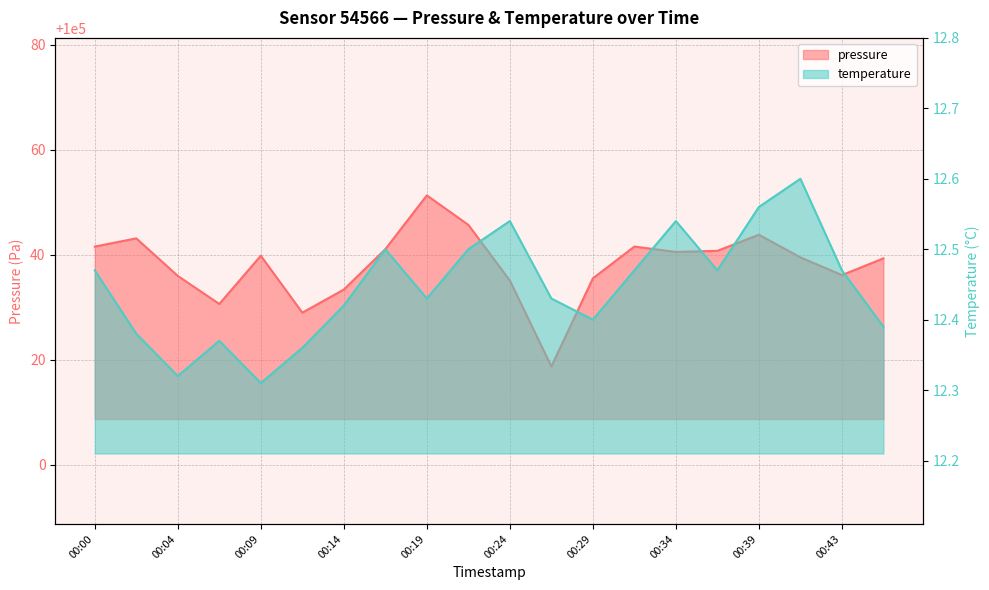

Is it true that temperature equals 5.0 at 00:26?

False